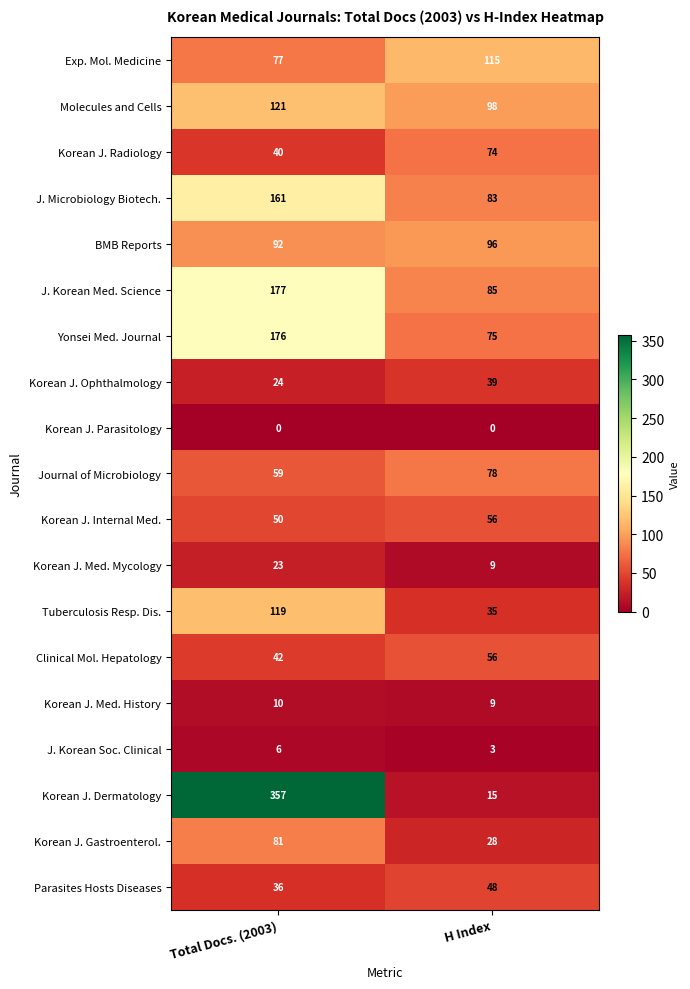

List the labels in order of Tuberculosis Resp. Dis. value, smallest first.

H Index, Total Docs. (2003)